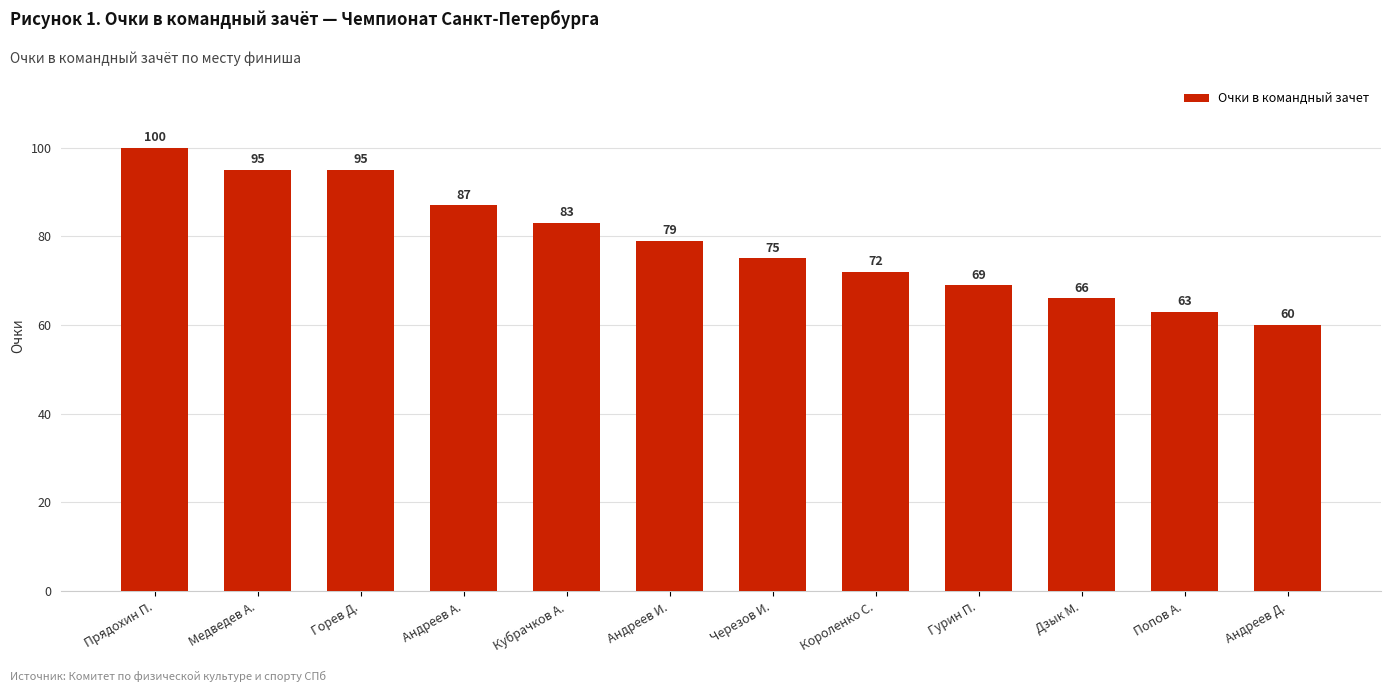

Reading left to right, transcribe all the data shown in this chart.

Прядохин П.=100	Медведев А.=95	Горев Д.=95	Андреев А.=87	Кубрачков А.=83	Андреев И.=79	Черезов И.=75	Короленко С.=72	Гурин П.=69	Дзык М.=66	Попов А.=63	Андреев Д.=60